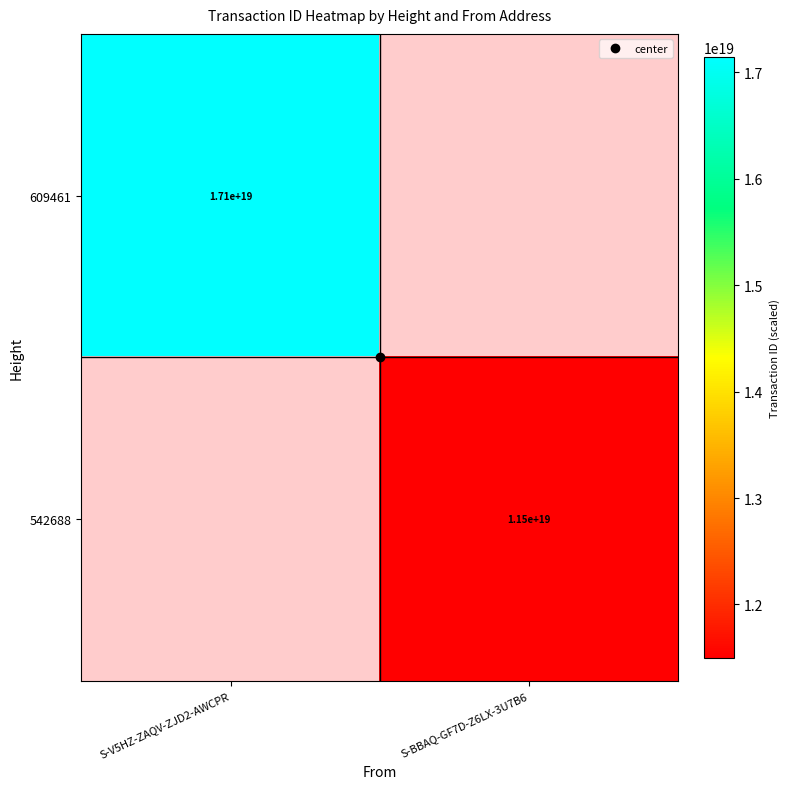

Which label corresponds to the largest value in the chart?

S-V5HZ-ZAQV-ZJD2-AWCPR